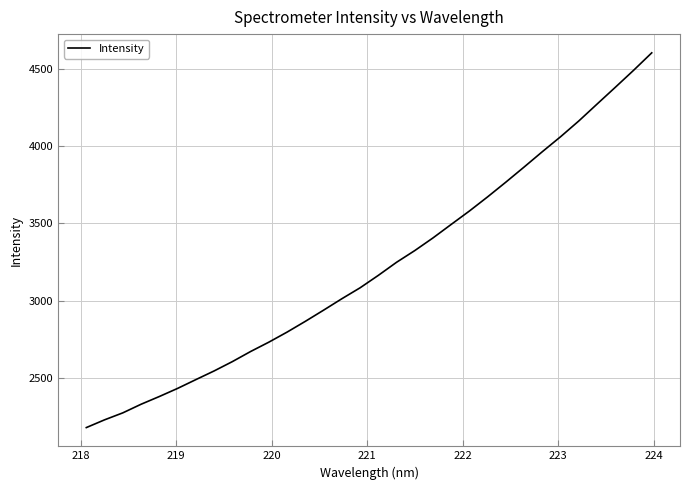

What is the smallest value displayed?

2177.2